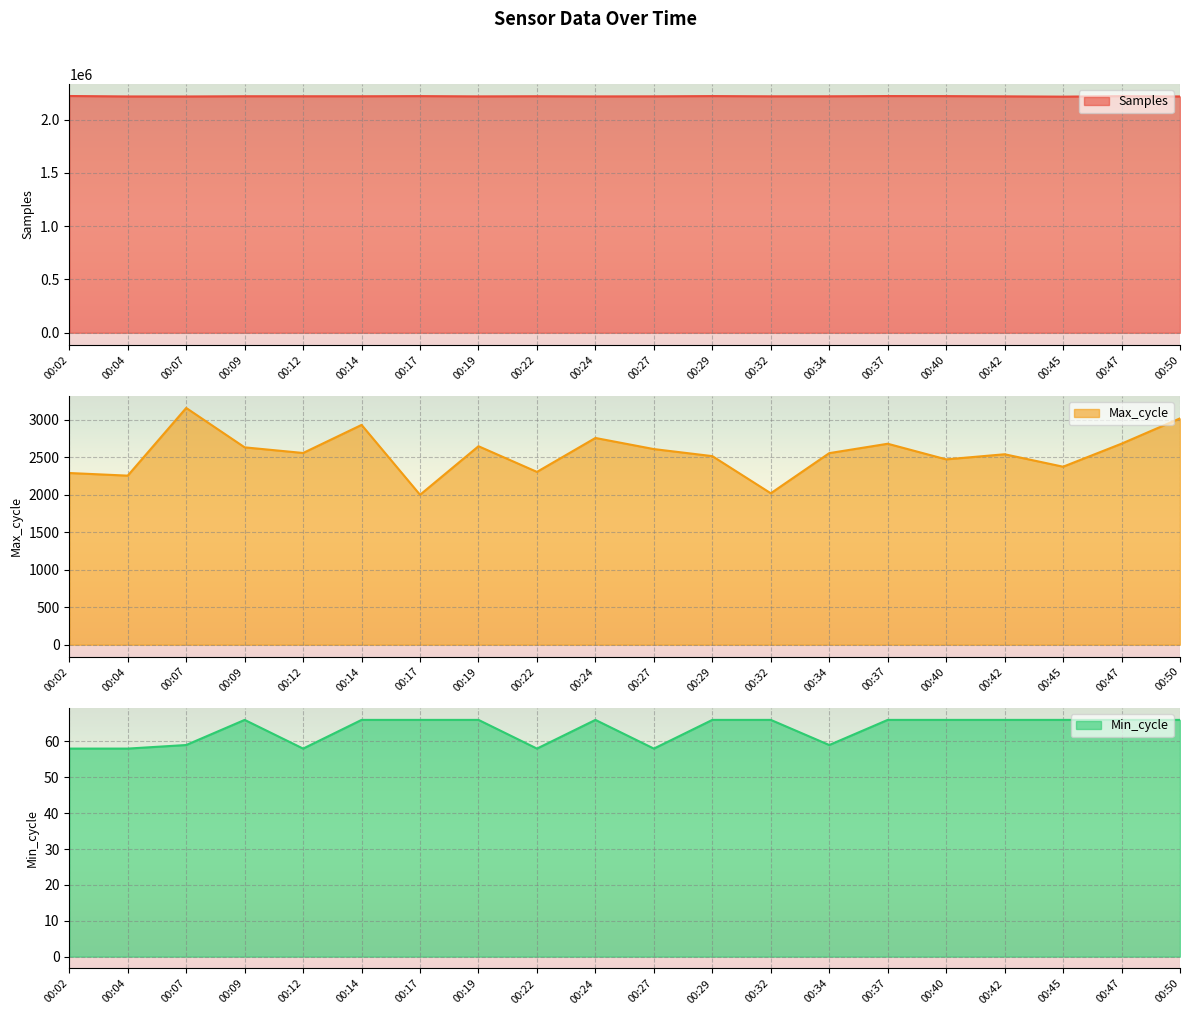

At which label is Max_cycle closest to 2576?

00:12